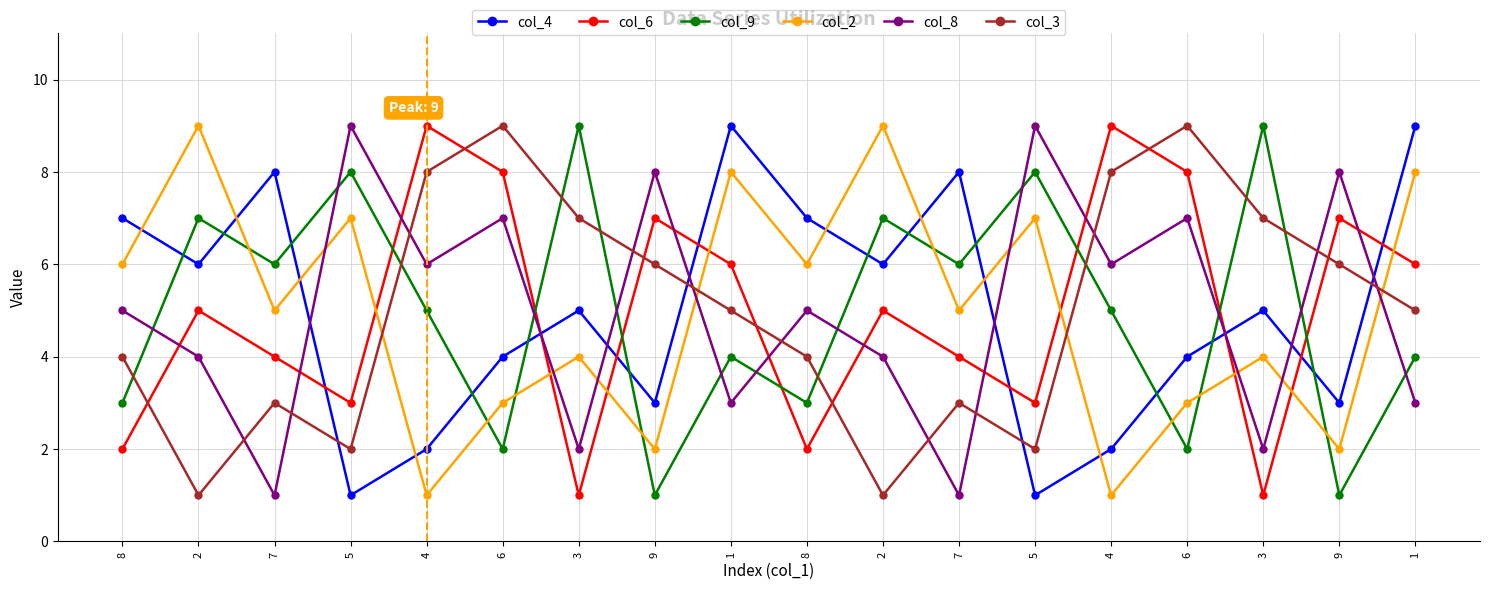

Is the value of col_2 at 2 greater than the value of col_3 at 2?

Yes